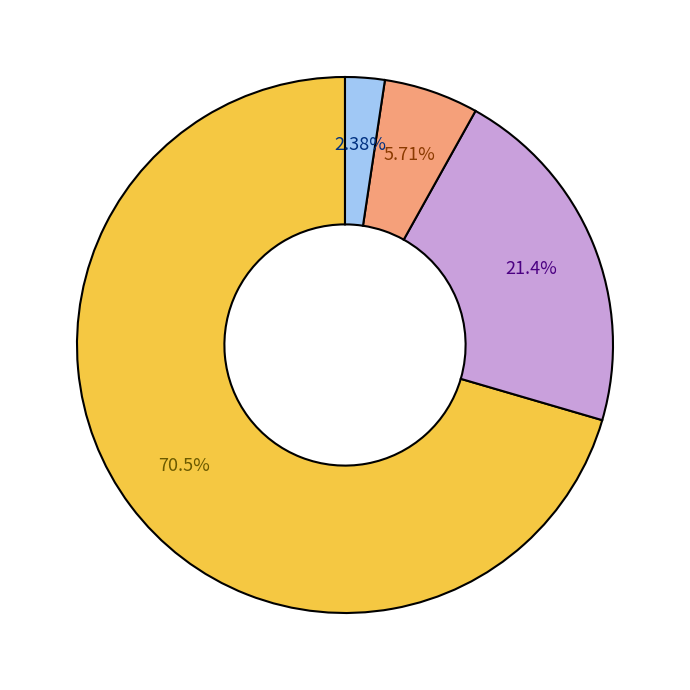

Is there a majority slice in this chart?

Yes